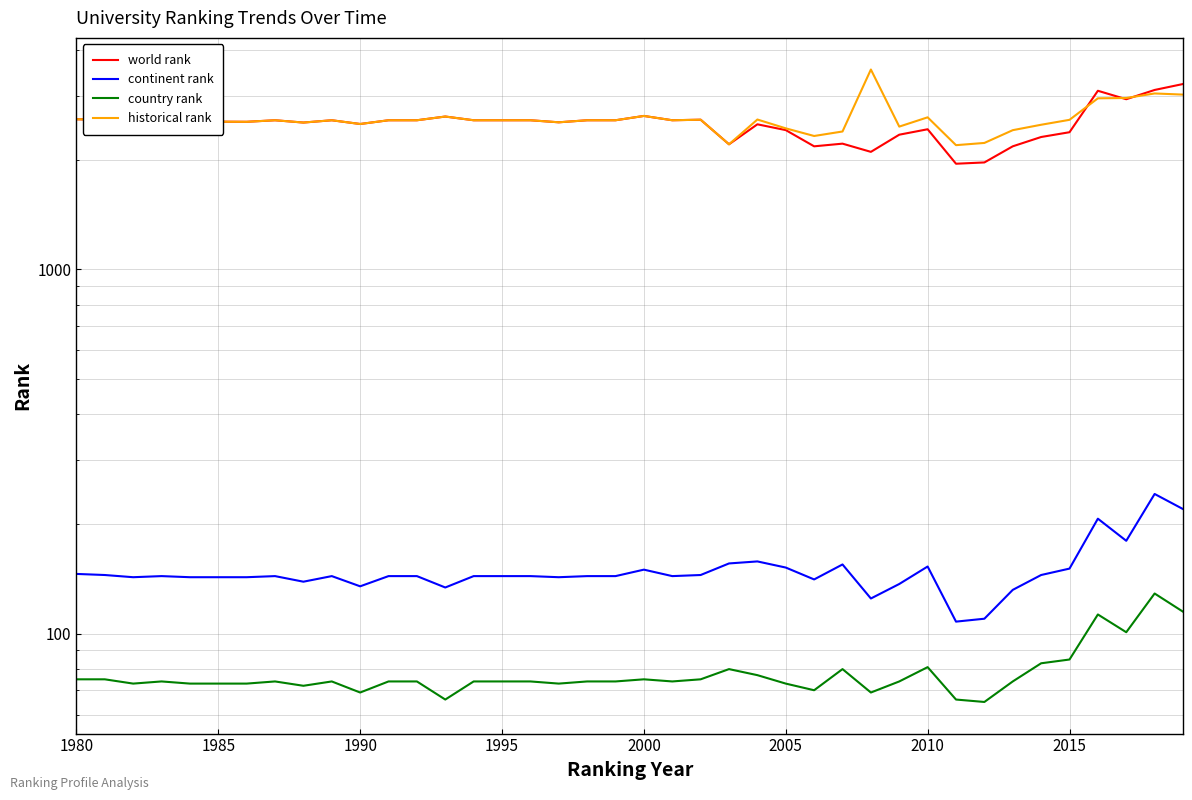

True or false: world rank and continent rank cross at least once.

False